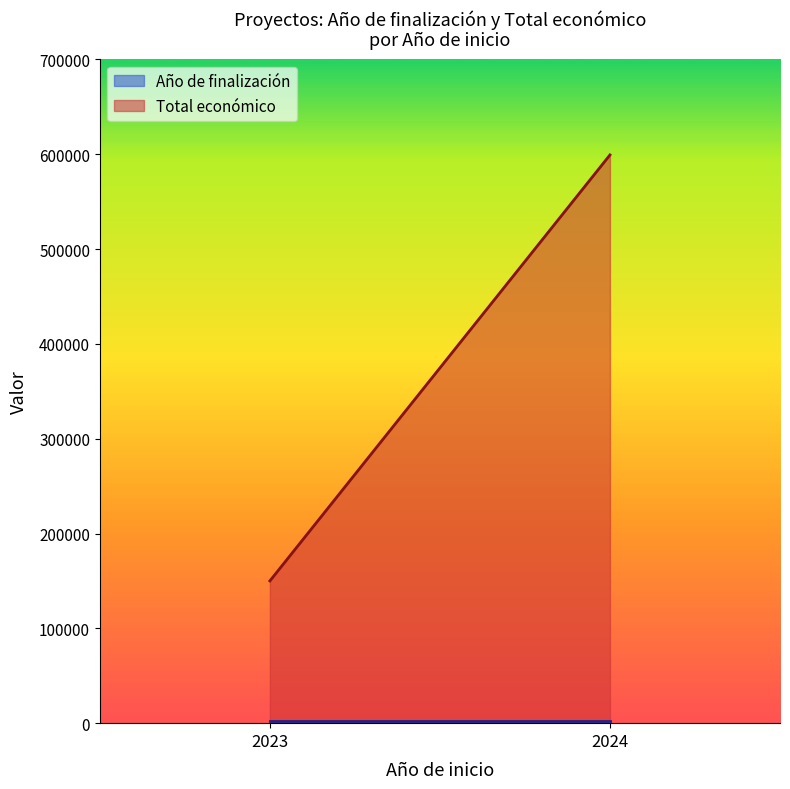

Between 2023 and 2023, which is larger?

2023